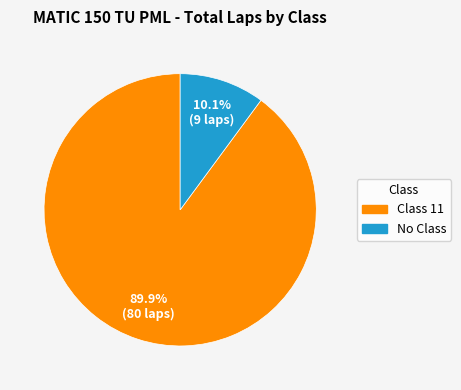

Is there a majority slice in this chart?

Yes